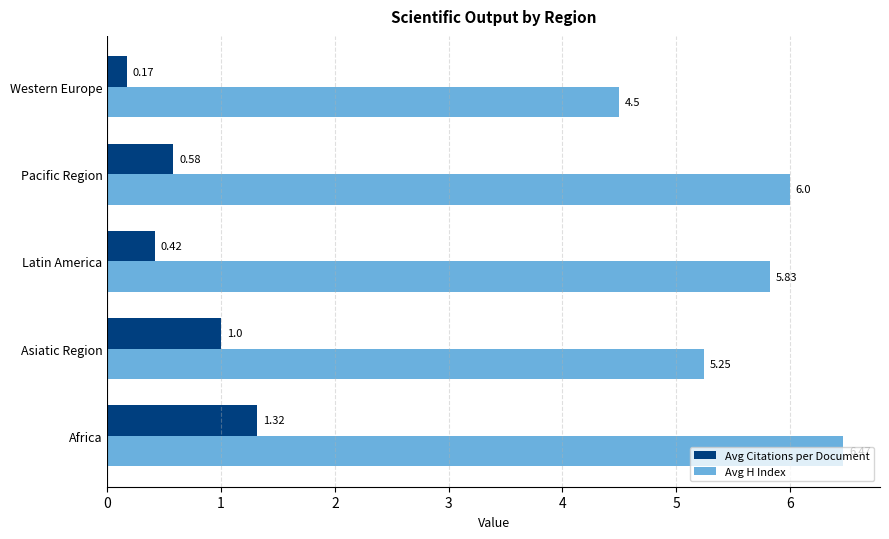

At which label is Avg Citations per Document closest to 0?

Western Europe